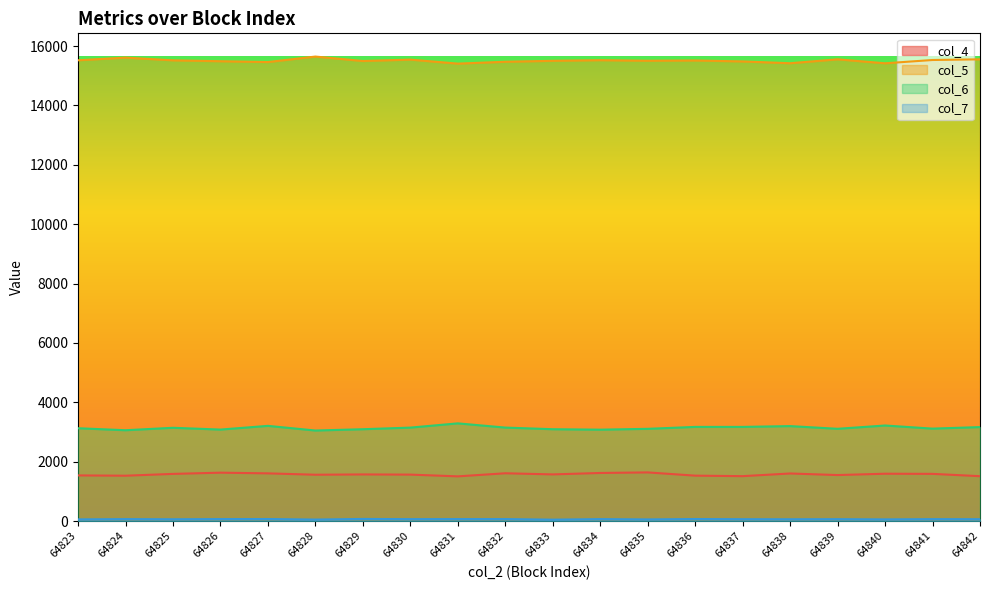

Read the col_6 value at 64824, to the nearest 50.

3050